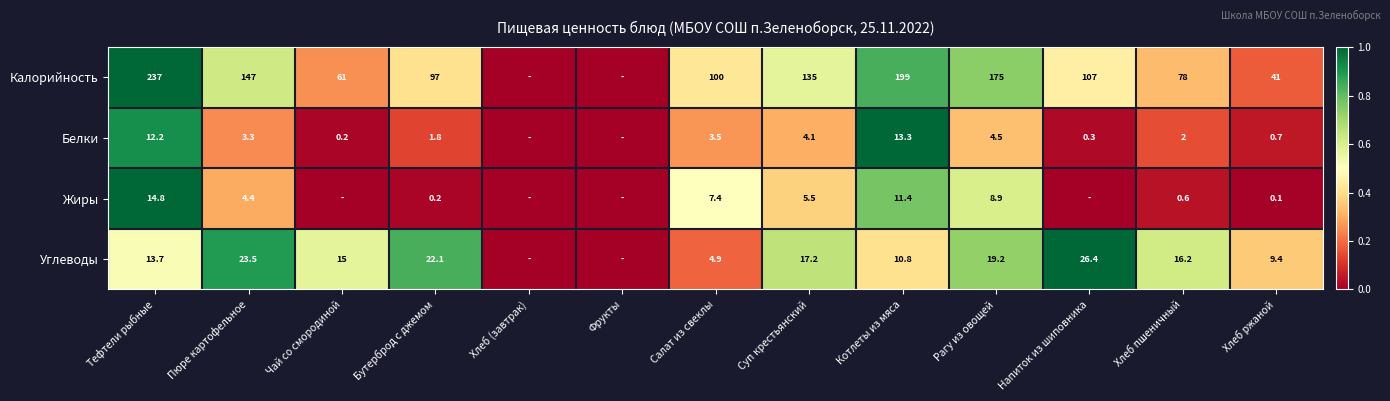

What is the difference between the highest and lowest values at Бутерброд с джемом?

96.8